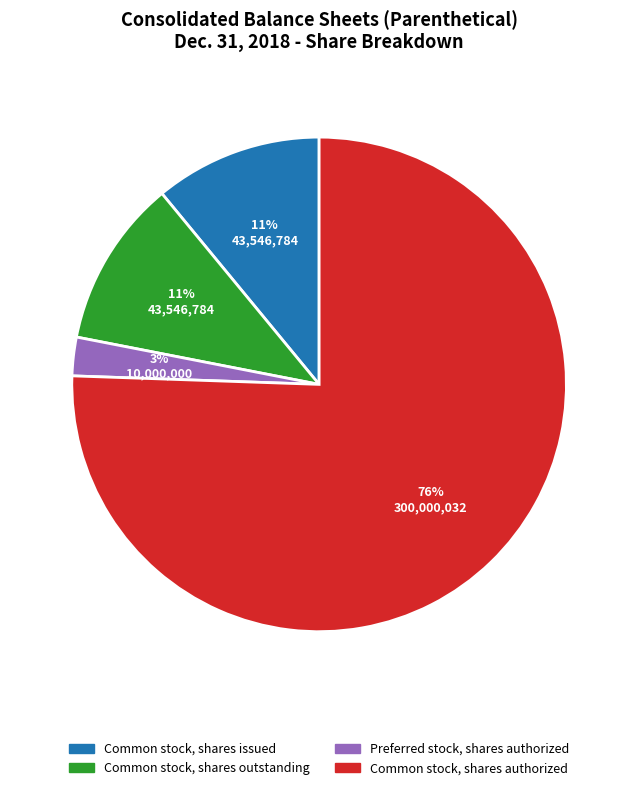

To the nearest percent, what is the average slice percentage?

25%